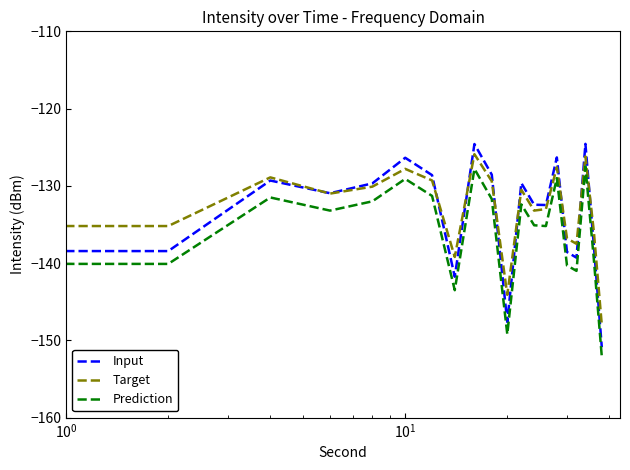

What is the maximum value for Input?

-124.6